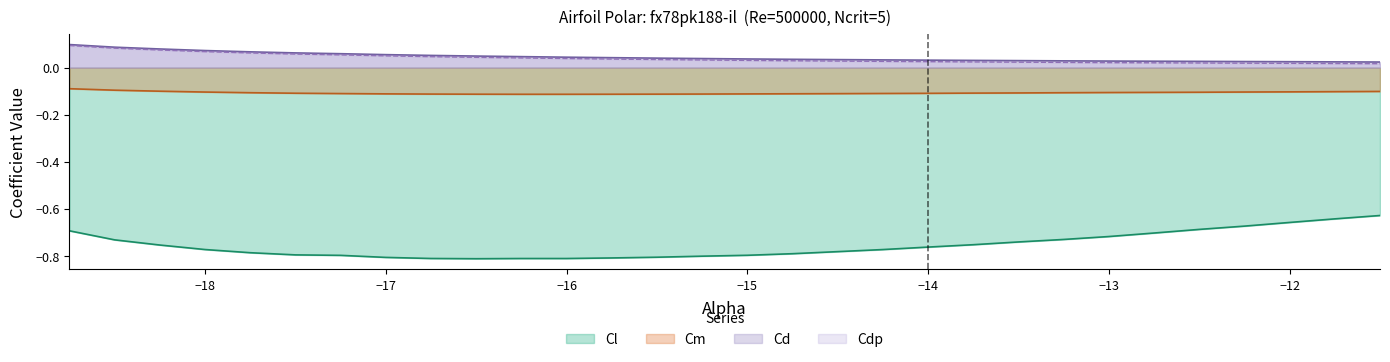

True or false: Cl and Cd intersect in this chart.

False